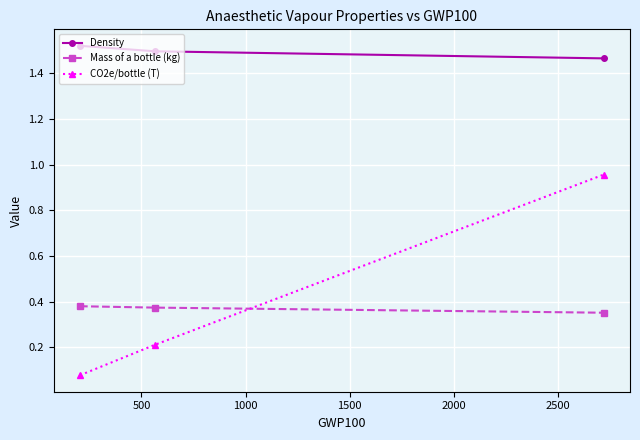

Count the Mass of a bottle (kg) values in the range 0 to 1.

3